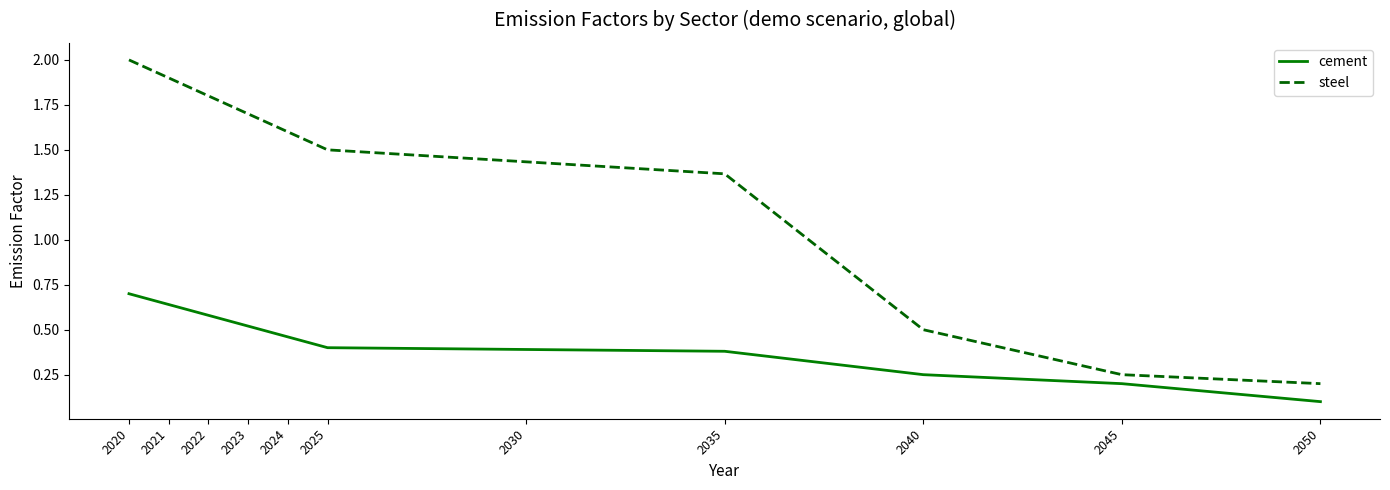

List the series in order of their overall mean, lowest first.

cement, steel